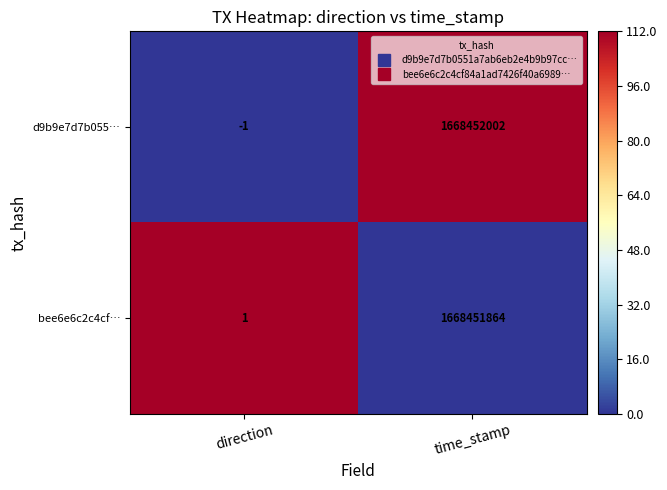

Between direction and time_stamp, which series saw the biggest shift?

d9b9e7d7b055…